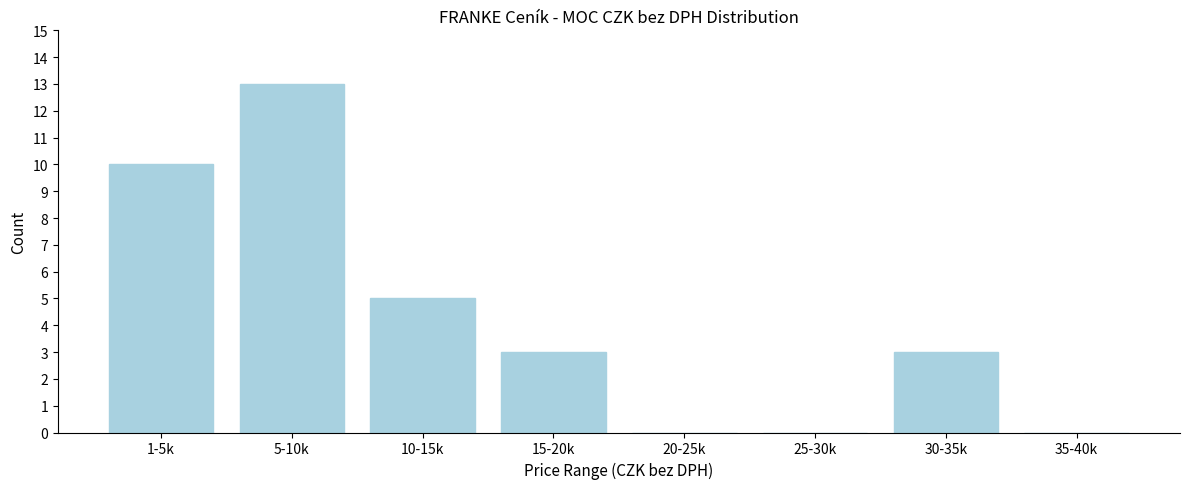

Reading left to right, what are all the values shown in this chart?

1-5k=10	5-10k=13	10-15k=5	15-20k=3	20-25k=0	25-30k=0	30-35k=3	35-40k=0